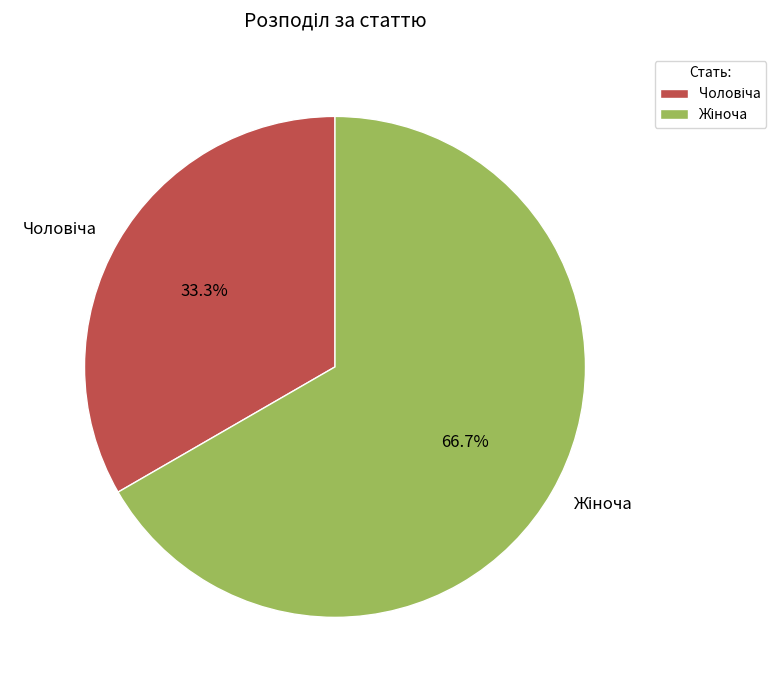

Is there a majority slice in this chart?

Yes